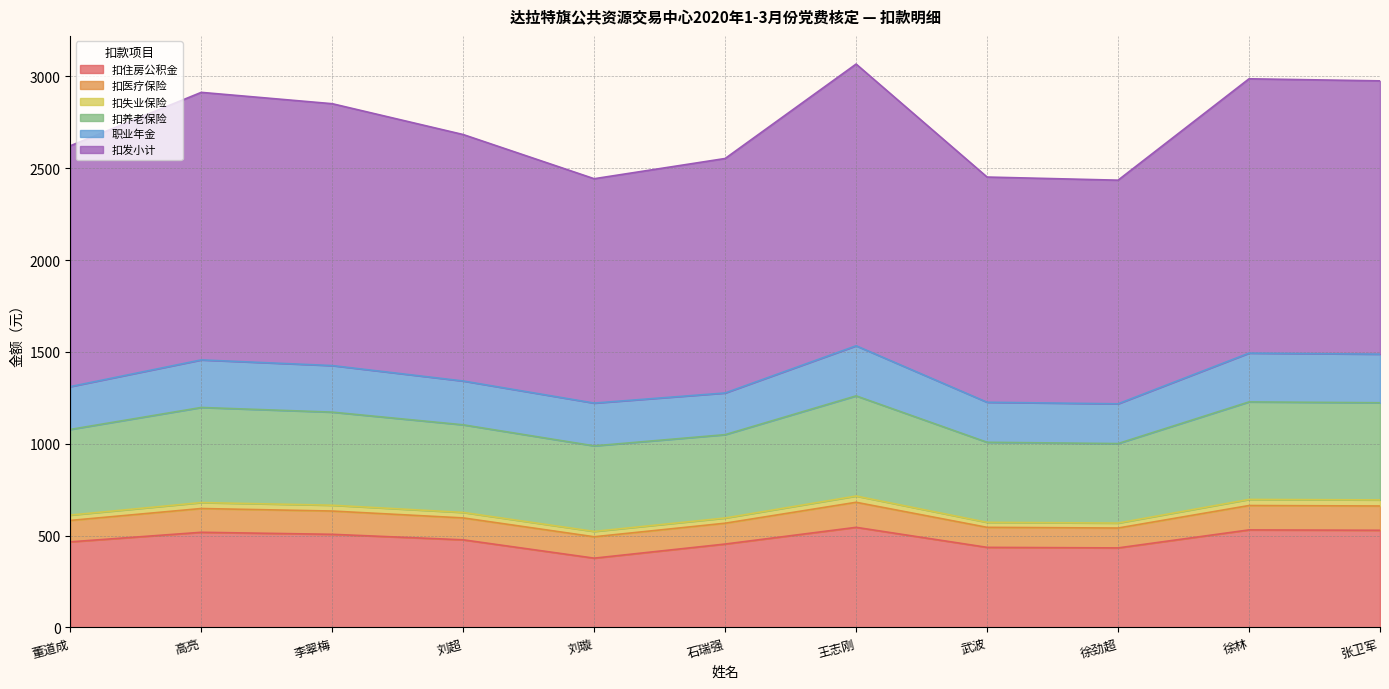

What is the total value across all series at 高亮?

2912.6